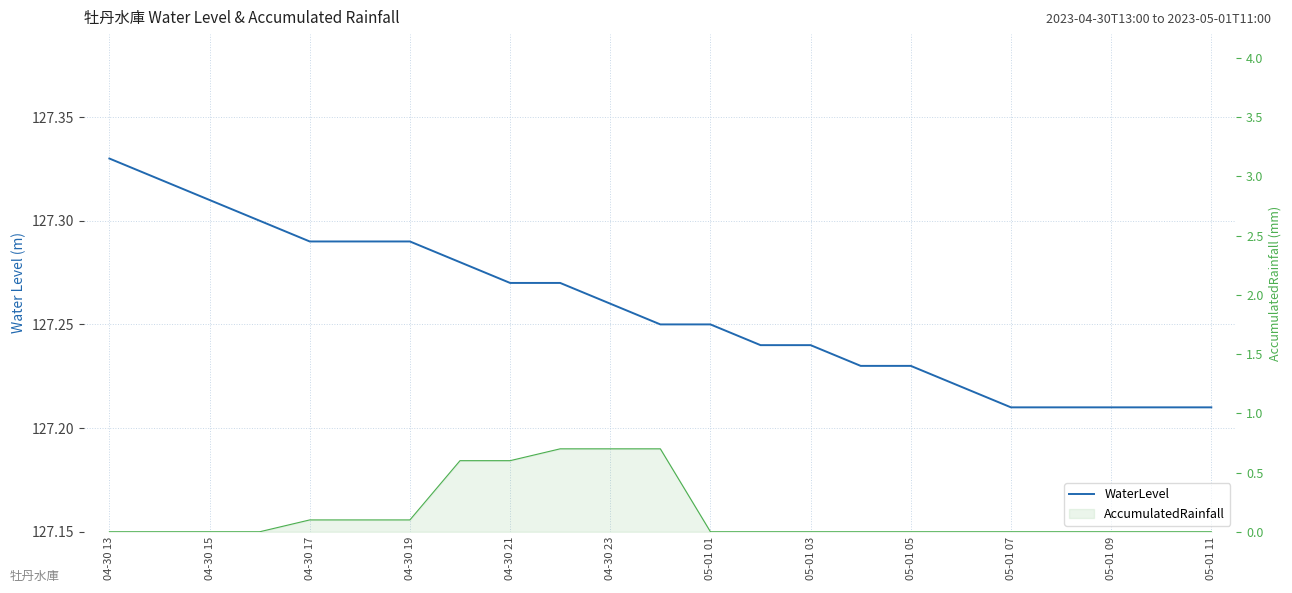

Reading right to left, transcribe all the data shown in this chart.

WaterLevel: 127.2	127.2	127.2	127.2	127.2	127.2	127.2	127.2	127.2	127.2	127.2	127.2	127.3	127.3	127.3	127.3	127.3	127.3	127.3	127.3	127.3	127.3	127.3
AccumulatedRainfall: 0.0	0.0	0.0	0.0	0.0	0.0	0.0	0.0	0.0	0.0	0.0	0.7	0.7	0.7	0.6	0.6	0.1	0.1	0.1	0.0	0.0	0.0	0.0